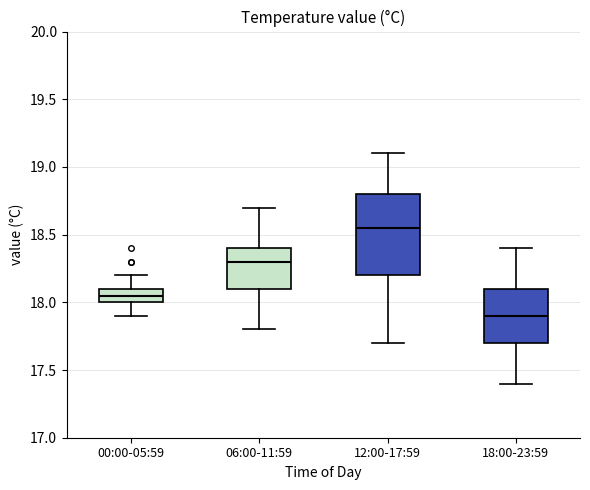

Reading left to right, read every box against the y-axis: the position of its median line, the range the box covers, and the ends of its whiskers. The values are not printed on the chart, so give them approximately, as read against the axis.

00:00-05:59: median 18.05, box 18.00 to 18.10, whiskers 17.90 to 18.20
06:00-11:59: median 18.30, box 18.10 to 18.40, whiskers 17.80 to 18.70
12:00-17:59: median 18.55, box 18.20 to 18.80, whiskers 17.70 to 19.10
18:00-23:59: median 17.90, box 17.70 to 18.10, whiskers 17.40 to 18.40